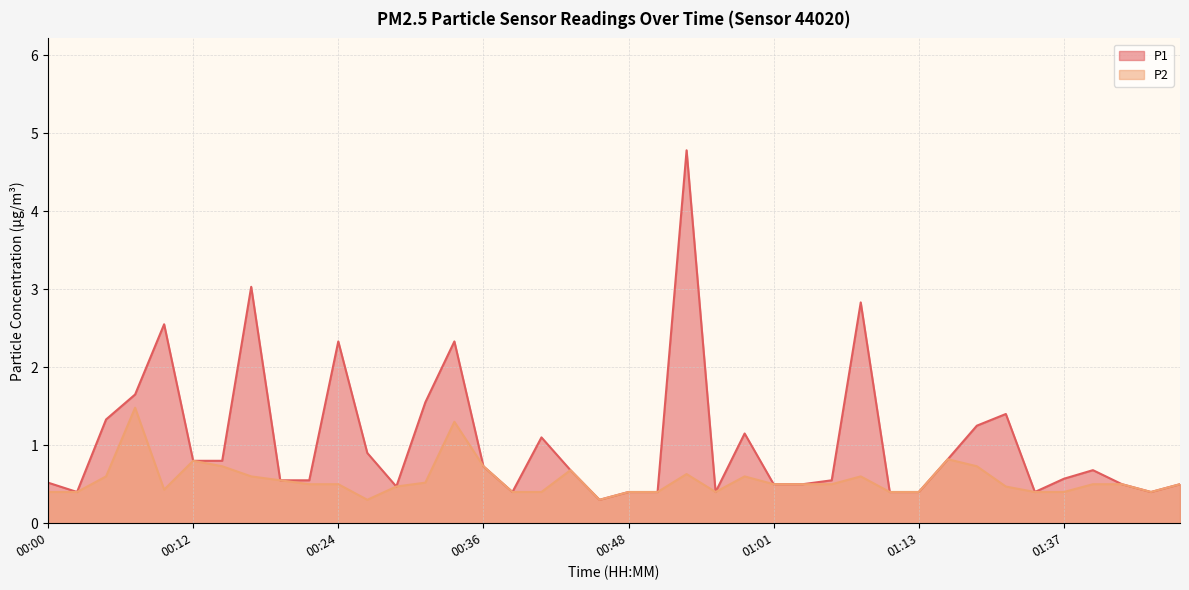

Count the number of data series in this chart.

2